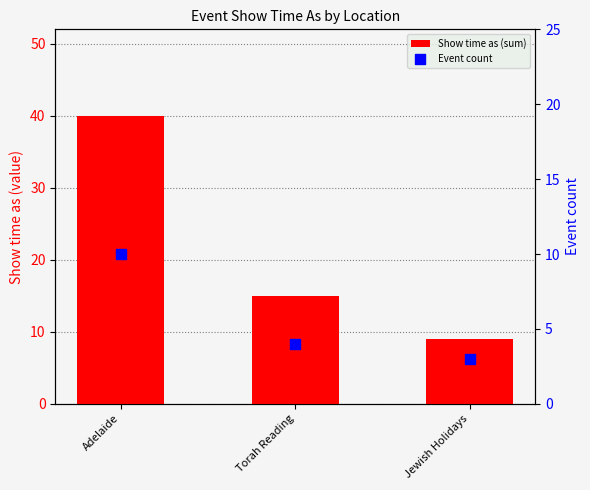

What is the total value across all series at Torah Reading?

19